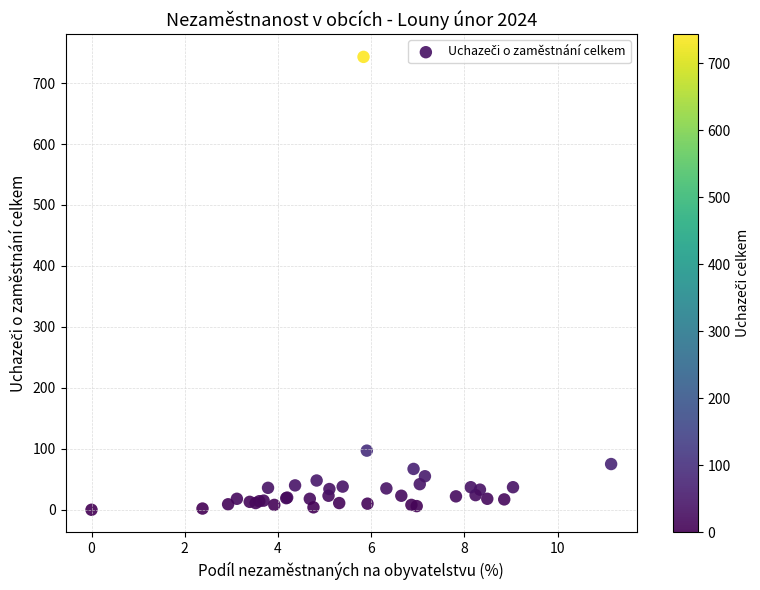

What Y value in the scatter plot is closest to 371?

97